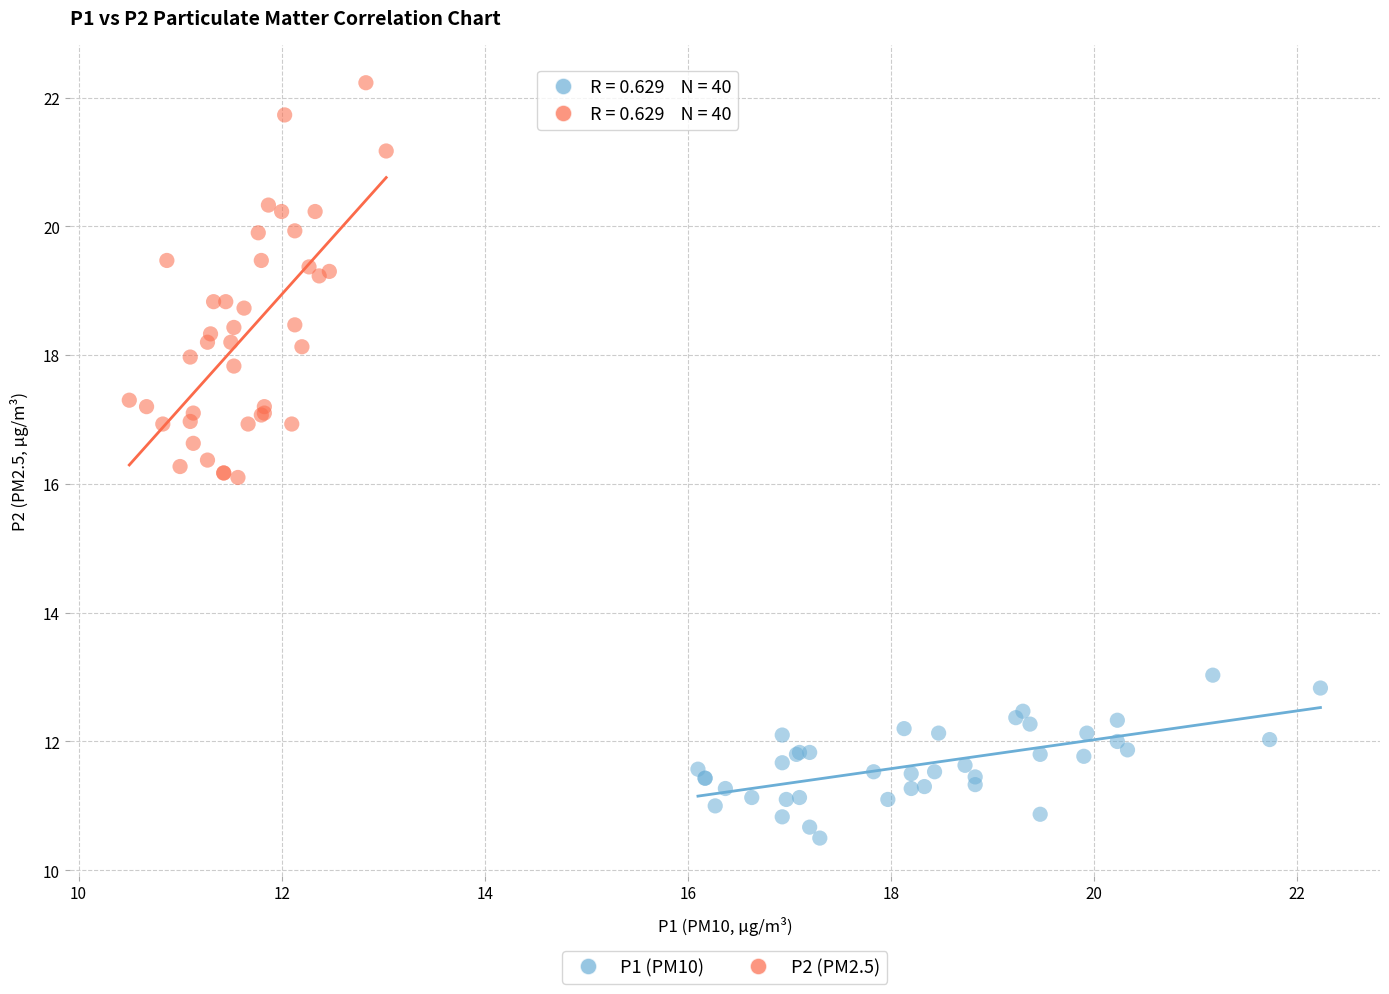

Which series contains the lowest Y value?

P1 (PM10)